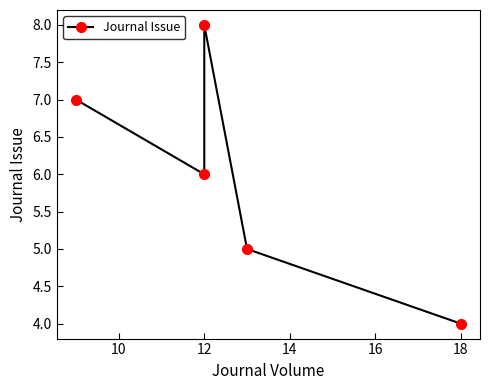

The value at 18 is 4. True or false?

True